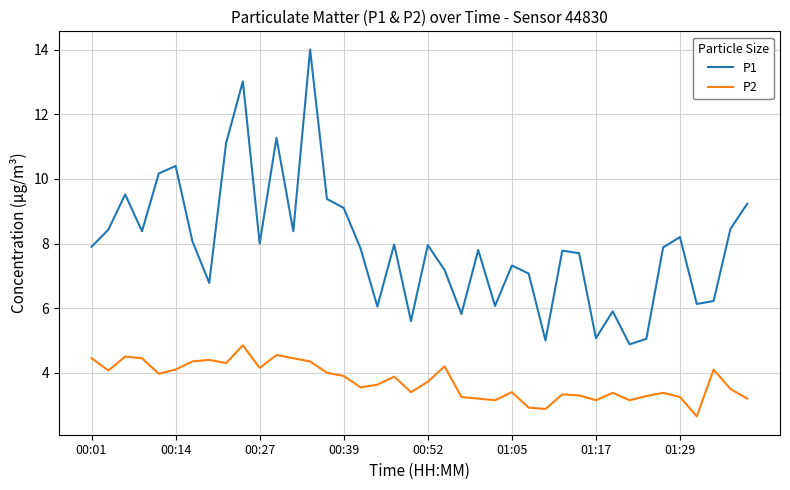

What is the maximum value shown in the chart?

14.0